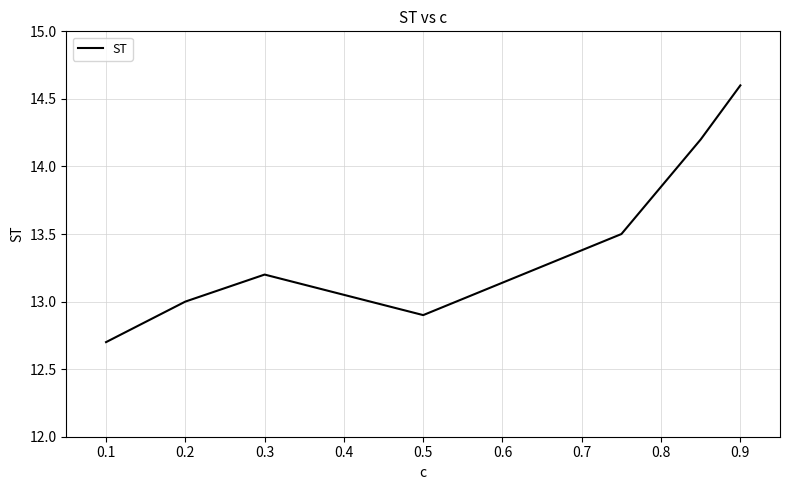

What is the greatest value displayed?

14.6